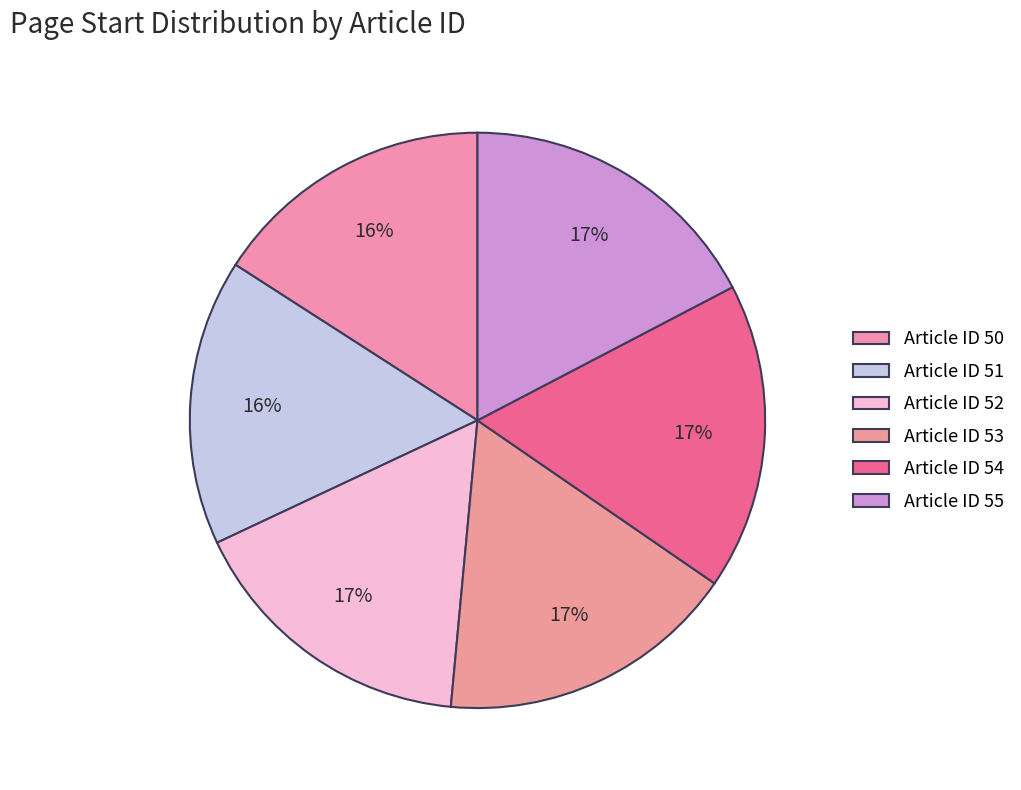

How many segments does this pie chart have?

6